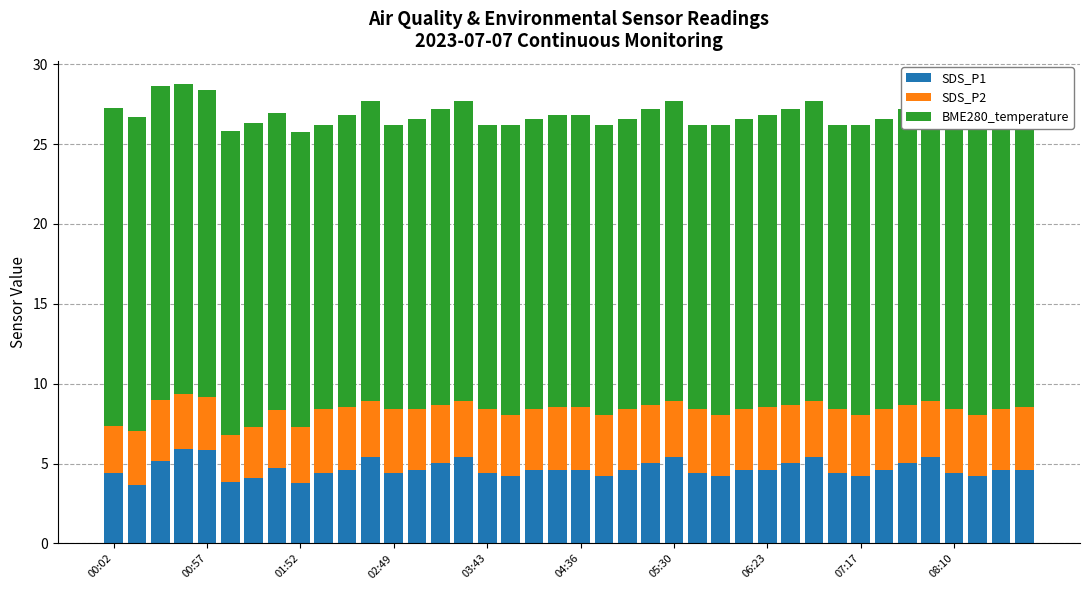

What is the label of the 1st bar from the left?

00:02